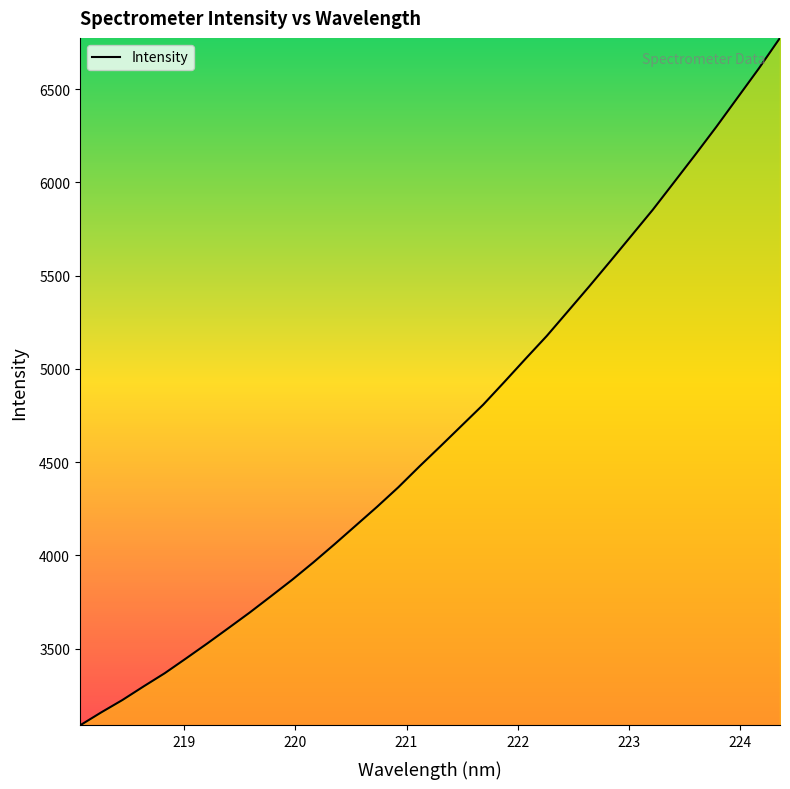

What is the difference between the maximum and minimum values?

3687.1